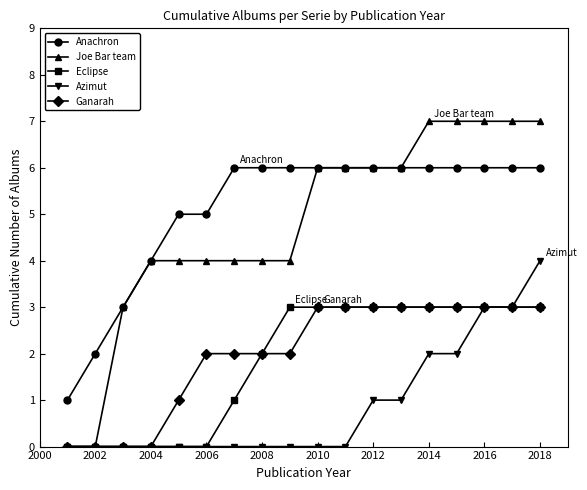

Reading left to right, list all the values displayed in this chart.

Anachron: 1	2	3	4	5	5	6	6	6	6	6	6	6	6	6	6	6	6
Joe Bar team: 0	0	3	4	4	4	4	4	4	6	6	6	6	7	7	7	7	7
Eclipse: 0	0	0	0	0	0	1	2	3	3	3	3	3	3	3	3	3	3
Azimut: 0	0	0	0	0	0	0	0	0	0	0	1	1	2	2	3	3	4
Ganarah: 0	0	0	0	1	2	2	2	2	3	3	3	3	3	3	3	3	3